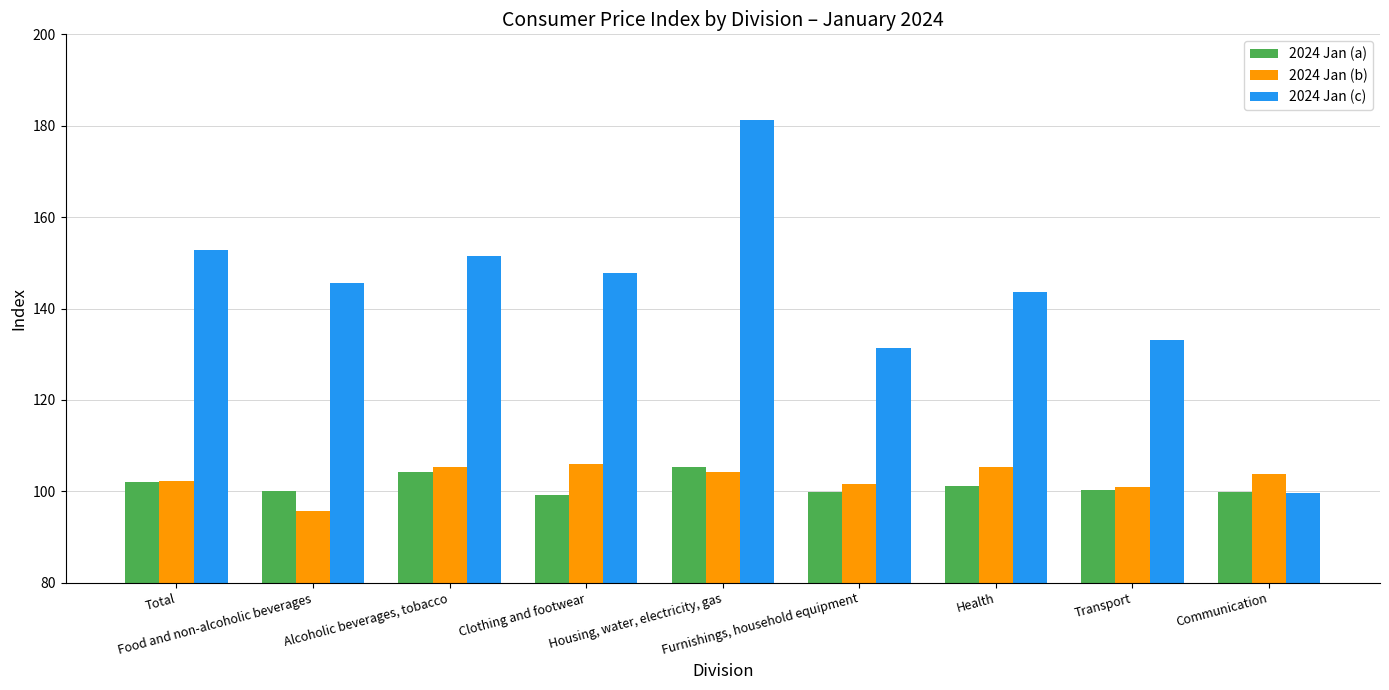

What is the difference between the maximum and minimum values in the 2024 Jan (c) series?

81.5